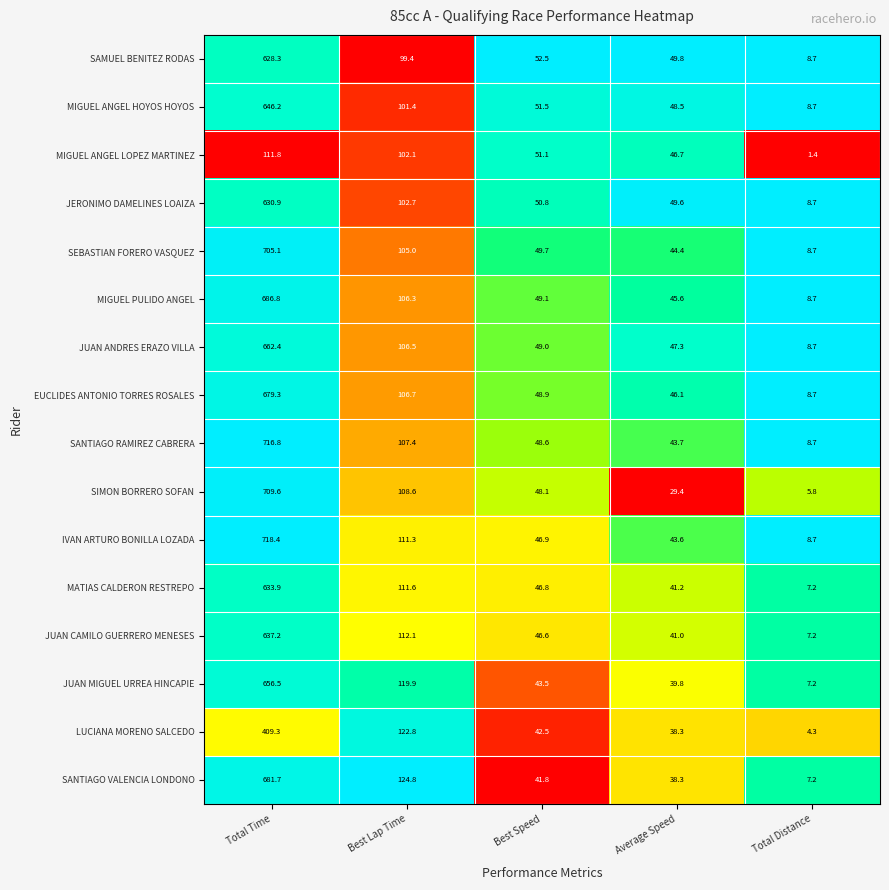

At Best Speed, list the series in order from largest to smallest.

SAMUEL BENITEZ RODAS, MIGUEL ANGEL HOYOS HOYOS, MIGUEL ANGEL LOPEZ MARTINEZ, JERONIMO DAMELINES LOAIZA, SEBASTIAN FORERO VASQUEZ, MIGUEL PULIDO ANGEL, JUAN ANDRES ERAZO VILLA, EUCLIDES ANTONIO TORRES ROSALES, SANTIAGO RAMIREZ CABRERA, SIMON BORRERO SOFAN, IVAN ARTURO BONILLA LOZADA, MATIAS CALDERON RESTREPO, JUAN CAMILO GUERRERO MENESES, JUAN MIGUEL URREA HINCAPIE, LUCIANA MORENO SALCEDO, SANTIAGO VALENCIA LONDONO